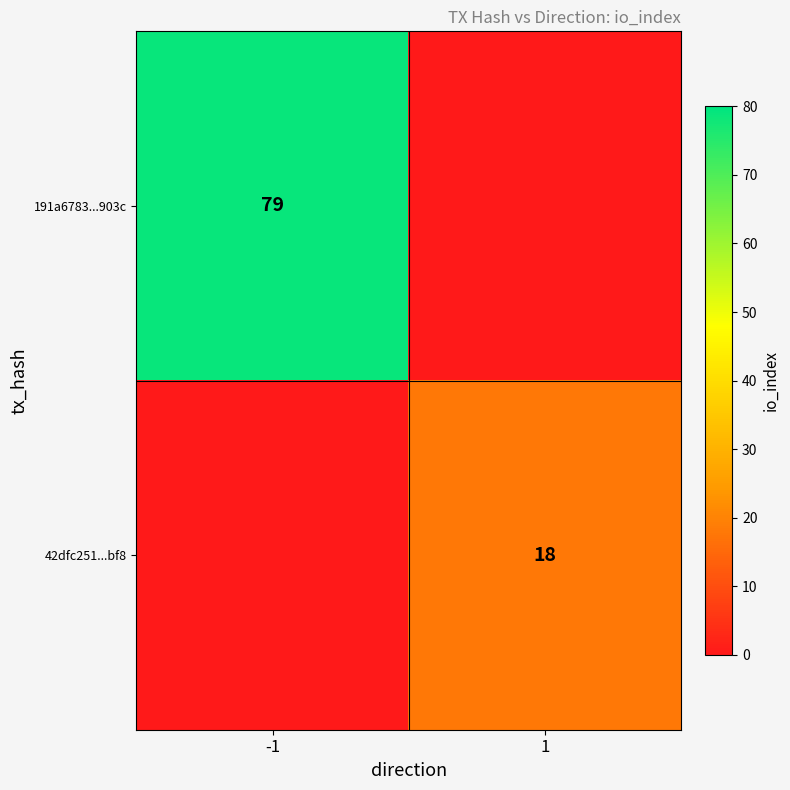

Which label corresponds to the largest value in the chart?

-1